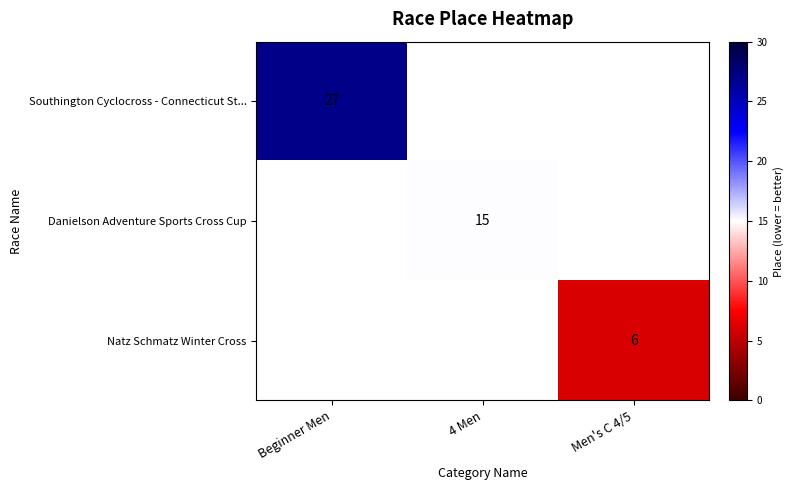

The Natz Schmatz Winter Cross series shows 11 at Men's C 4/5. True or false?

False